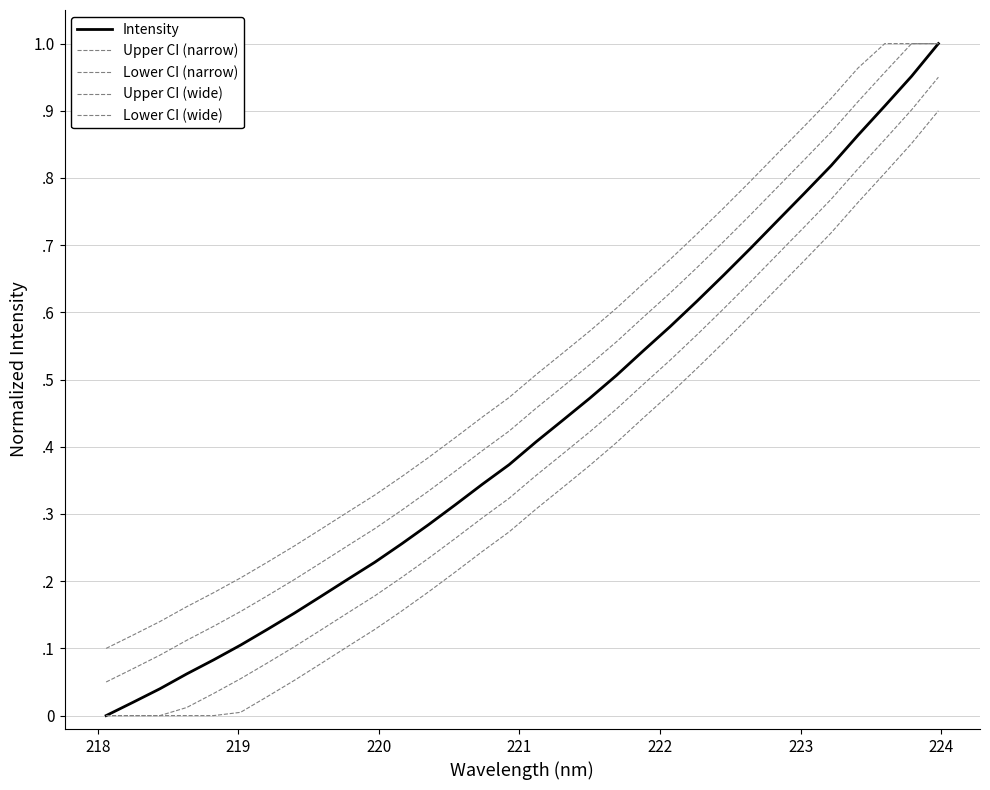

Does the chart have visible grid lines?

Yes